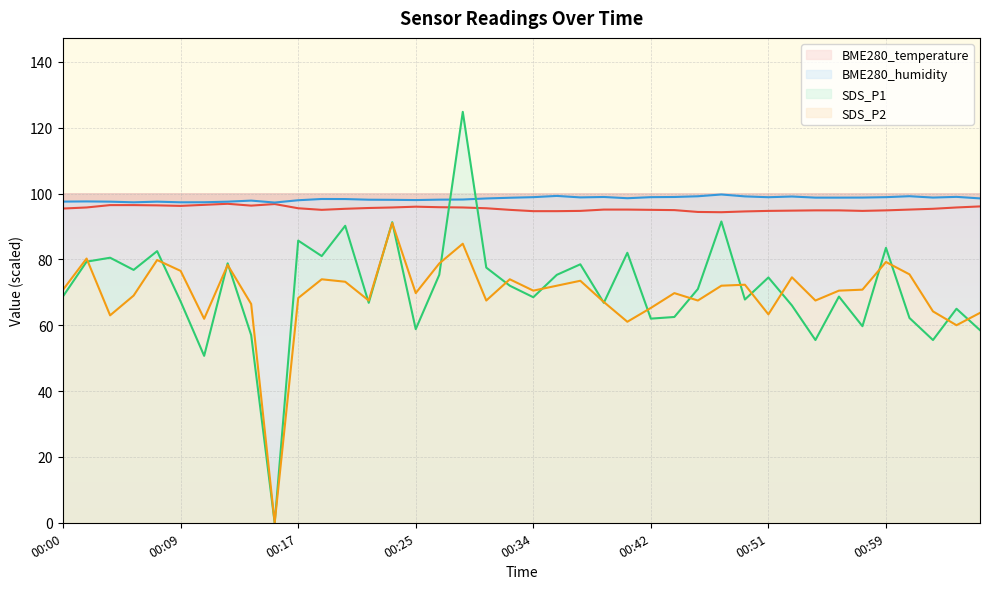

What is the difference between the maximum and minimum values in the BME280_temperature series?

2.6